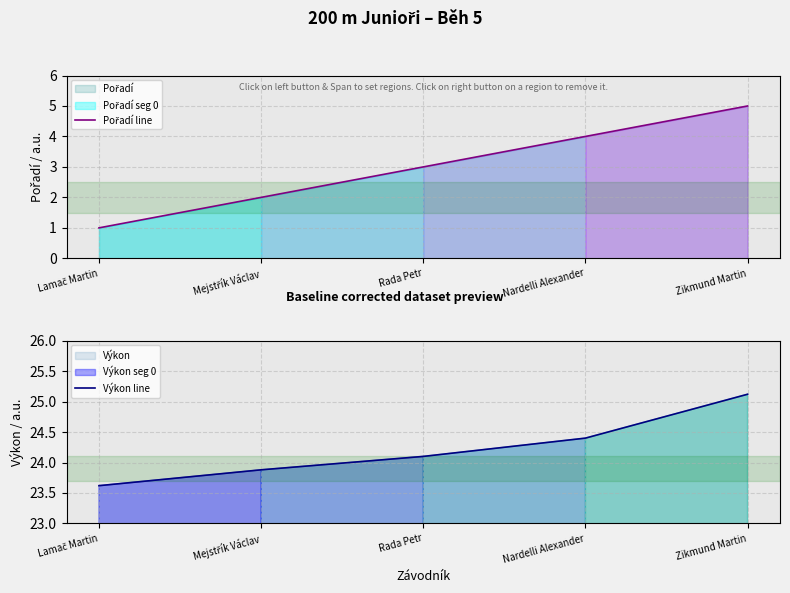

At Zikmund Martin, list the series in order from largest to smallest.

Výkon line, Pořadí line